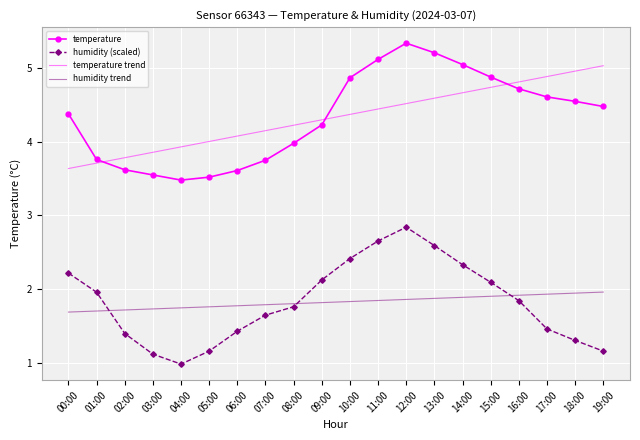

What is the difference between the highest and lowest values at 19:00?

3.9